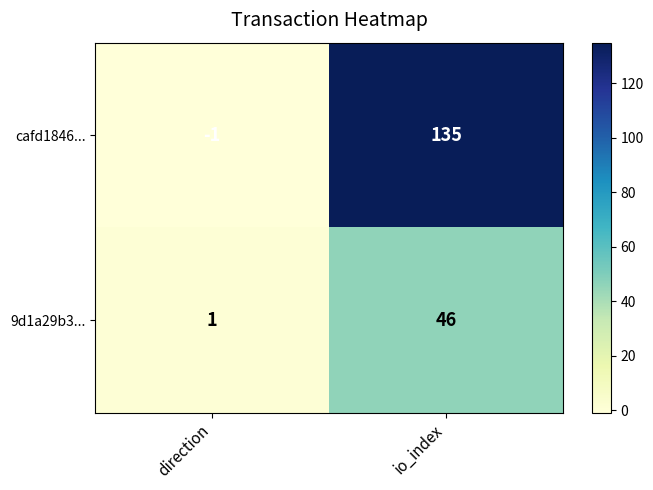

Which category has the highest value across all series?

io_index